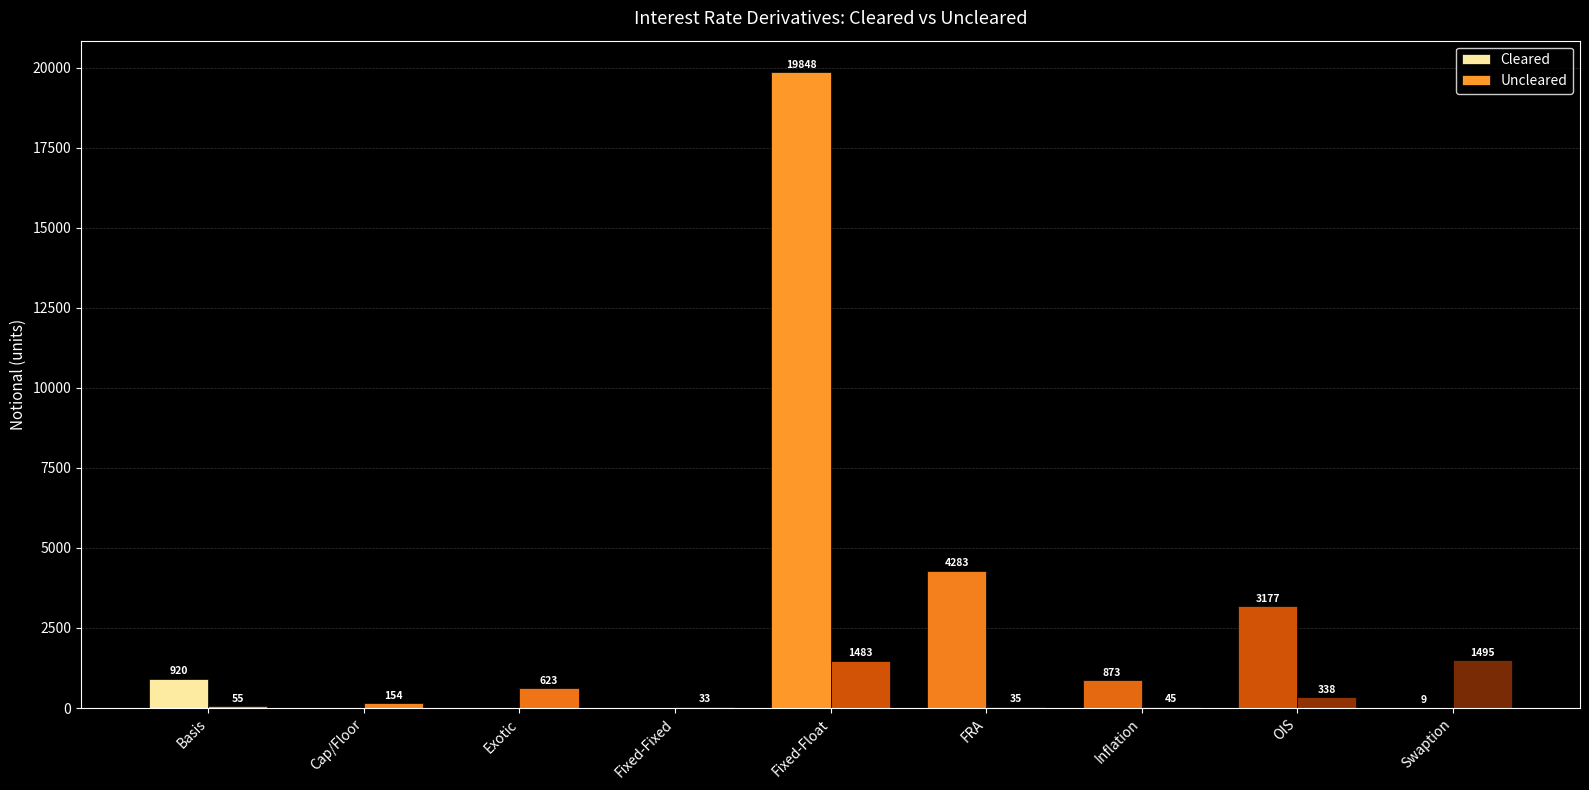

Where does the Cleared series first go above 873?

Basis